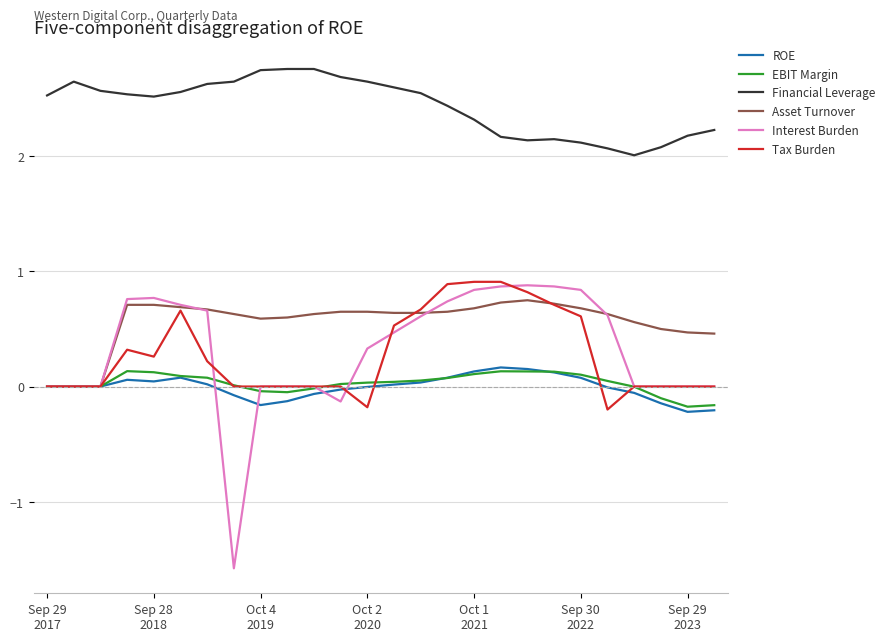

Which series has the largest total across all categories?

Financial Leverage